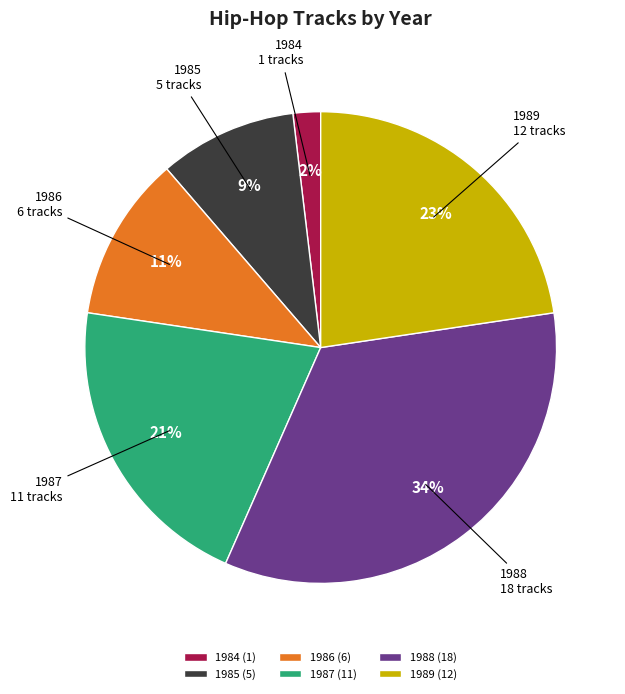

To the nearest percent, what percentage of the pie is 1987?

21%